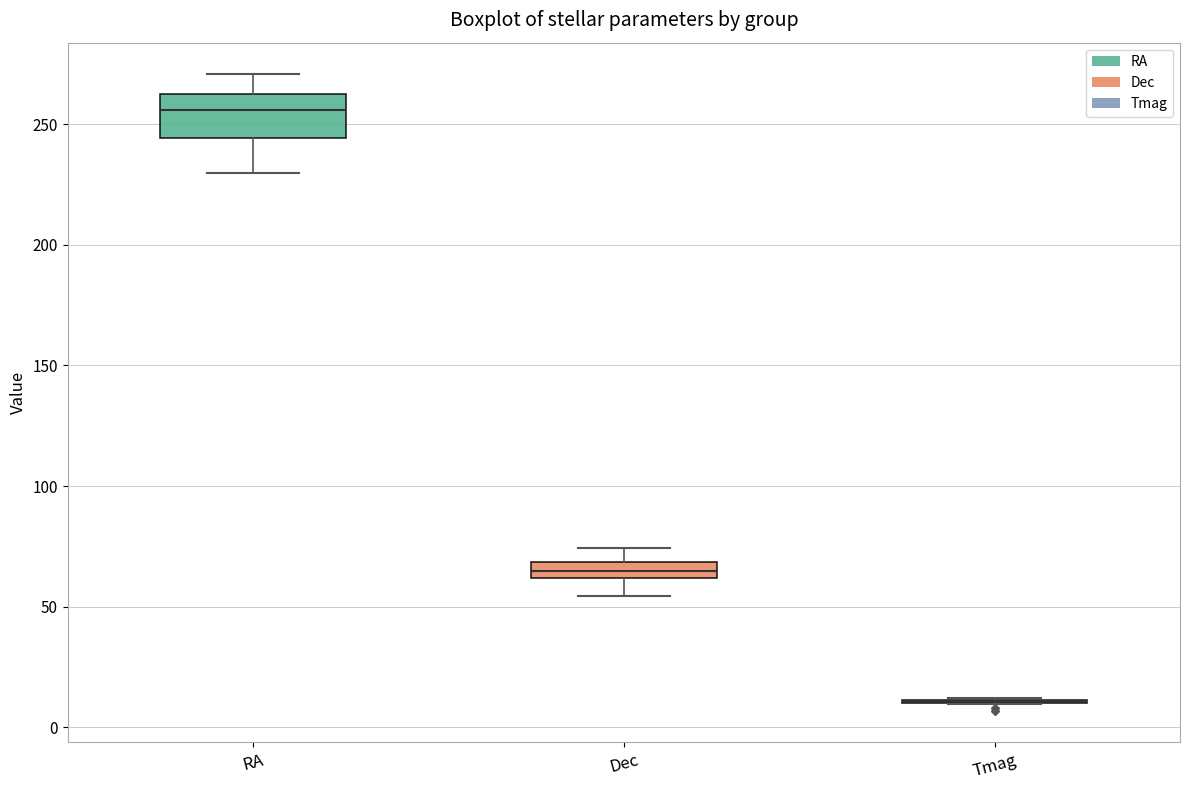

Where does the lower whisker of the box for Dec end on the y-axis? The values are not printed on the chart, so give them approximately, as read against the axis.

55